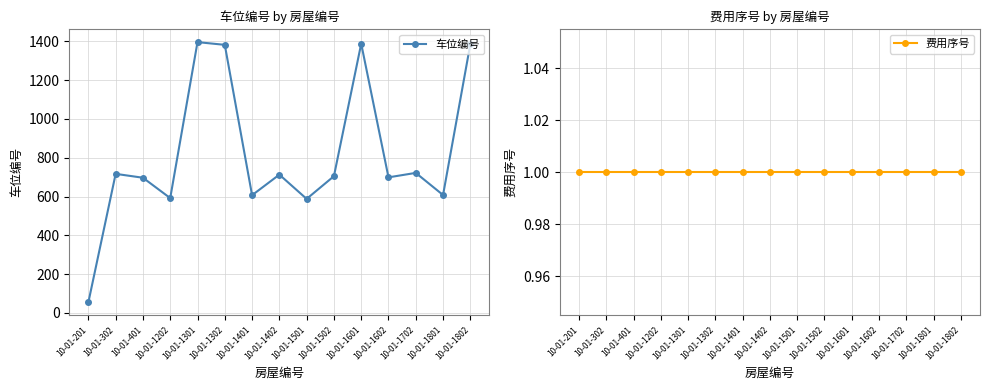

What is the maximum value for 车位编号?

1396